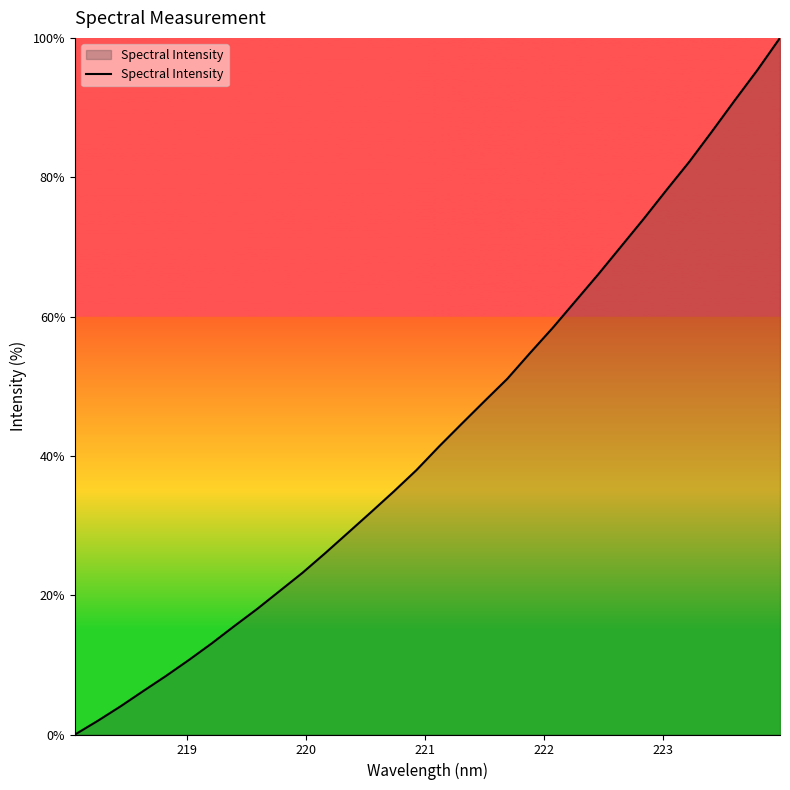

What is the difference between the maximum and minimum values?

100.0